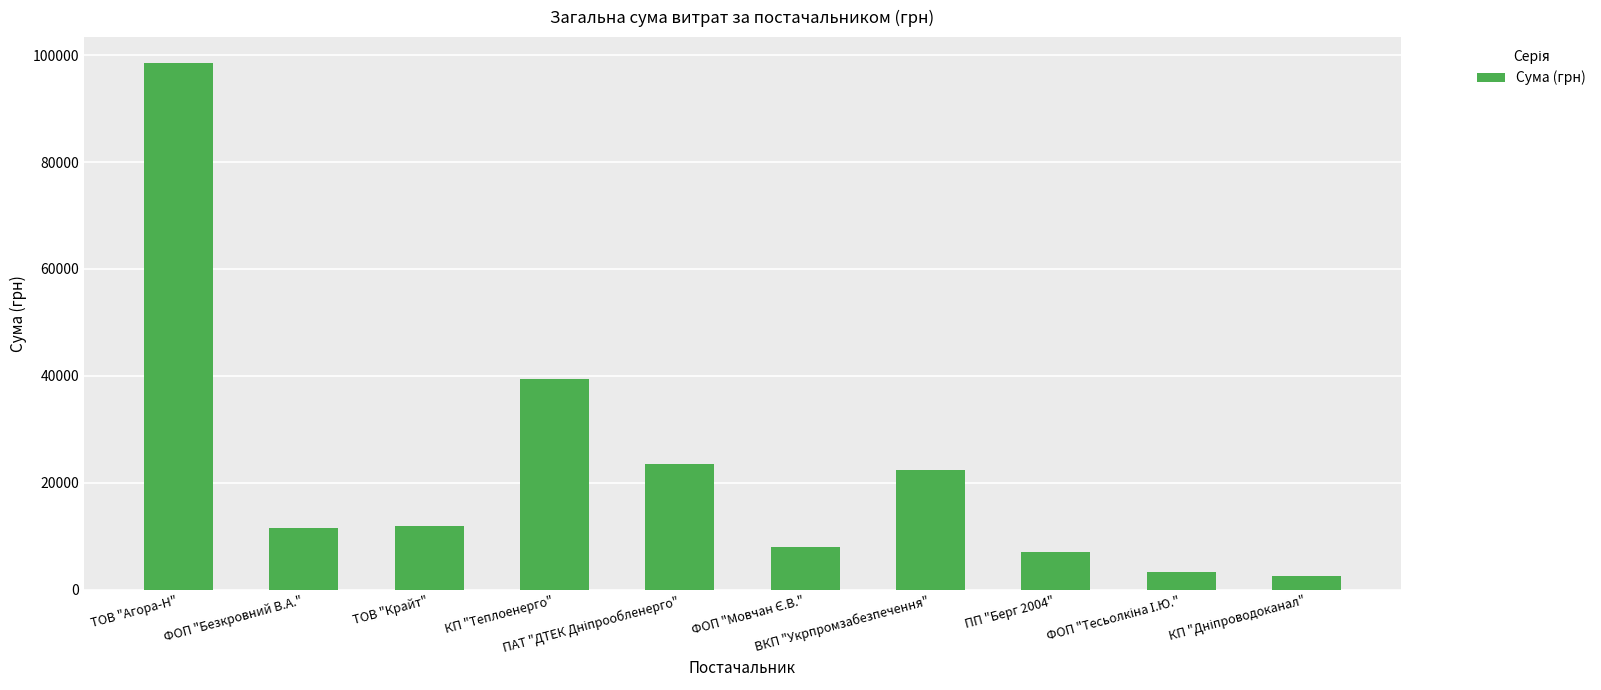

How many bars are there in total?

10